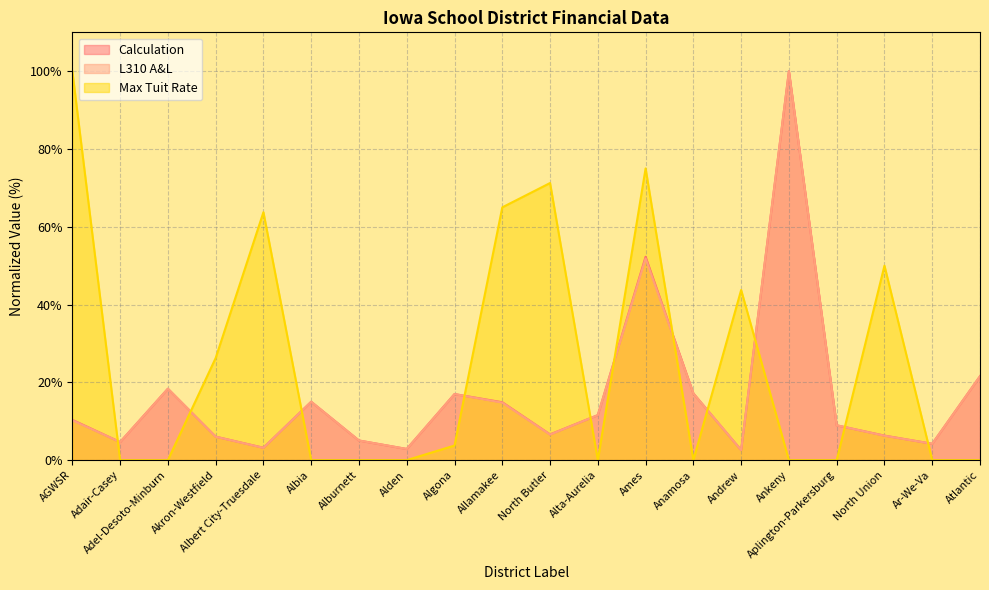

Which label corresponds to the smallest value in the chart?

Adair-Casey